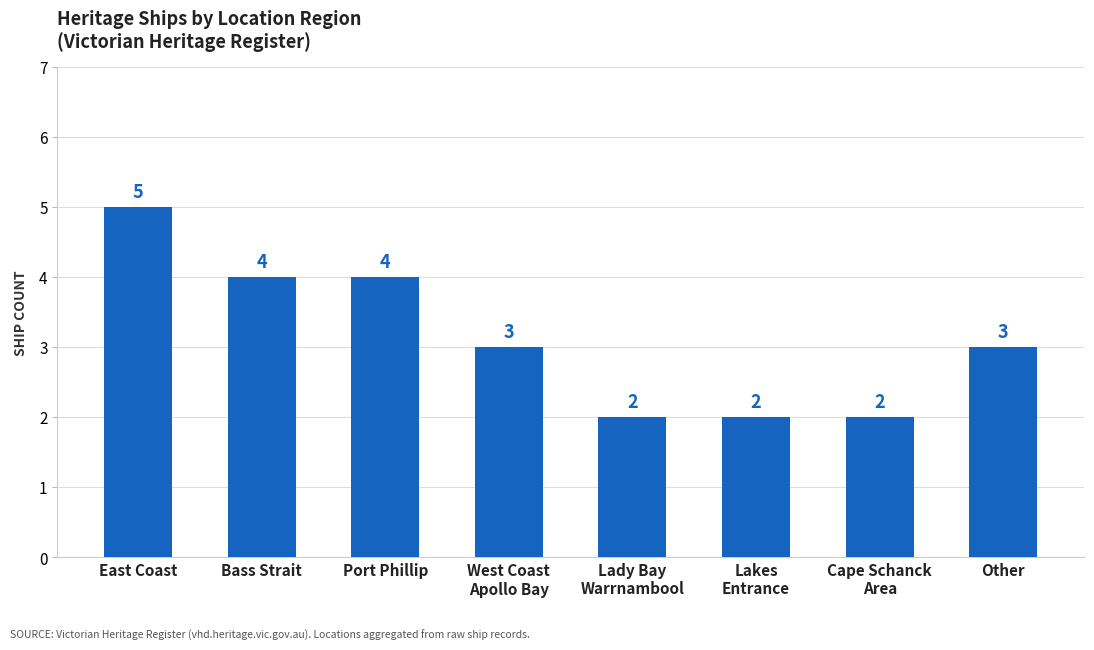

What is the greatest value displayed?

5